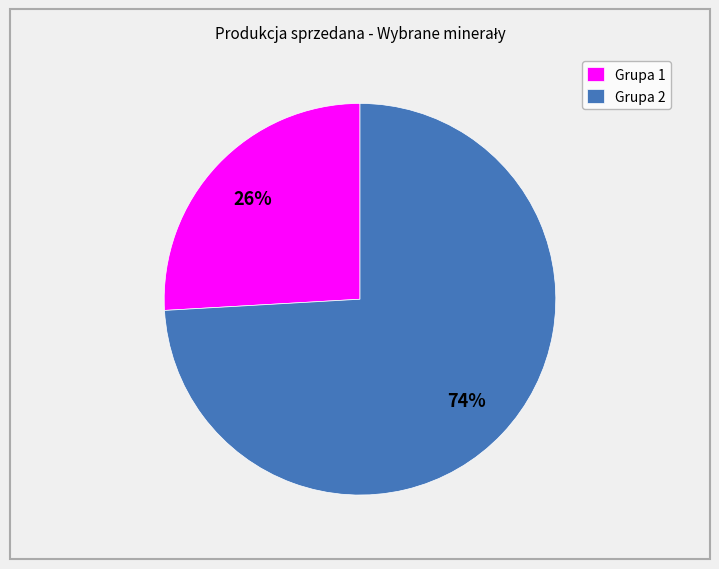

Is the sum of Grupa 2 and Grupa 1 greater than half?

Yes